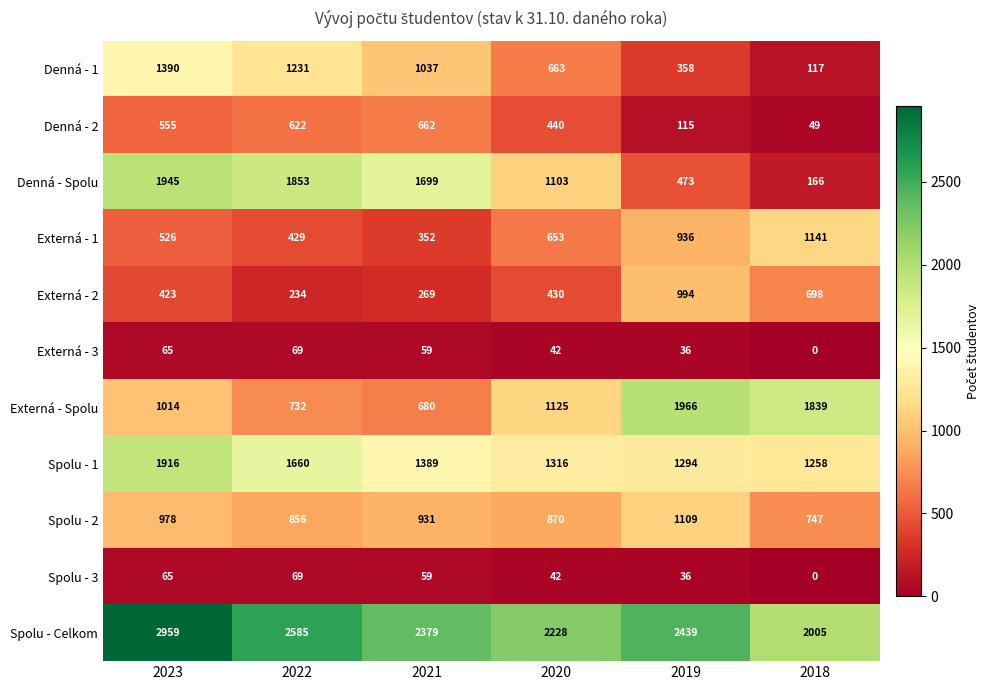

What is the difference between the highest and lowest values at 2021?

2320